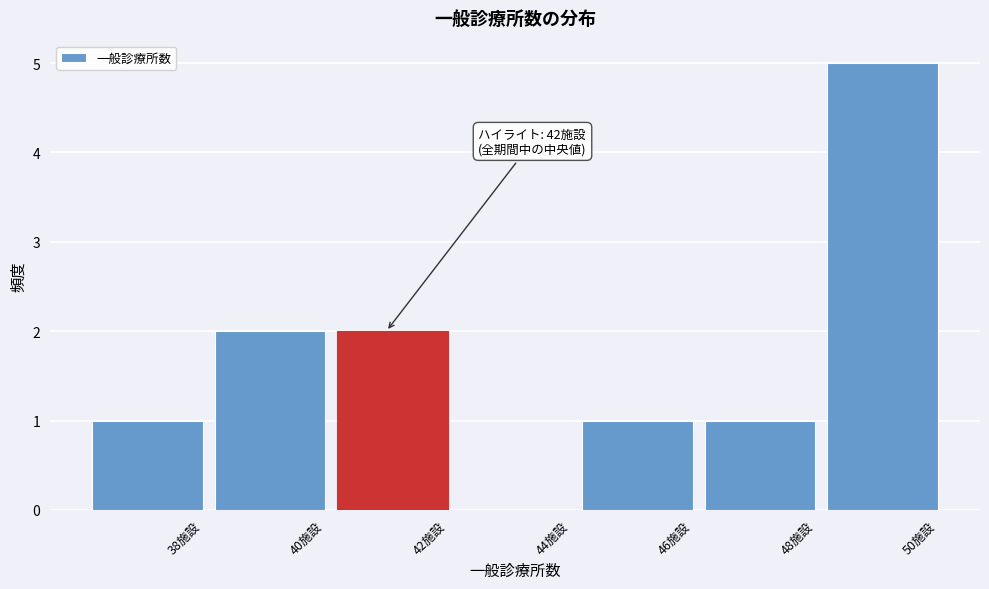

Reading right to left, extract all data points from this chart.

50施設=5	48施設=1	46施設=1	44施設=0	42施設=2	40施設=2	38施設=1